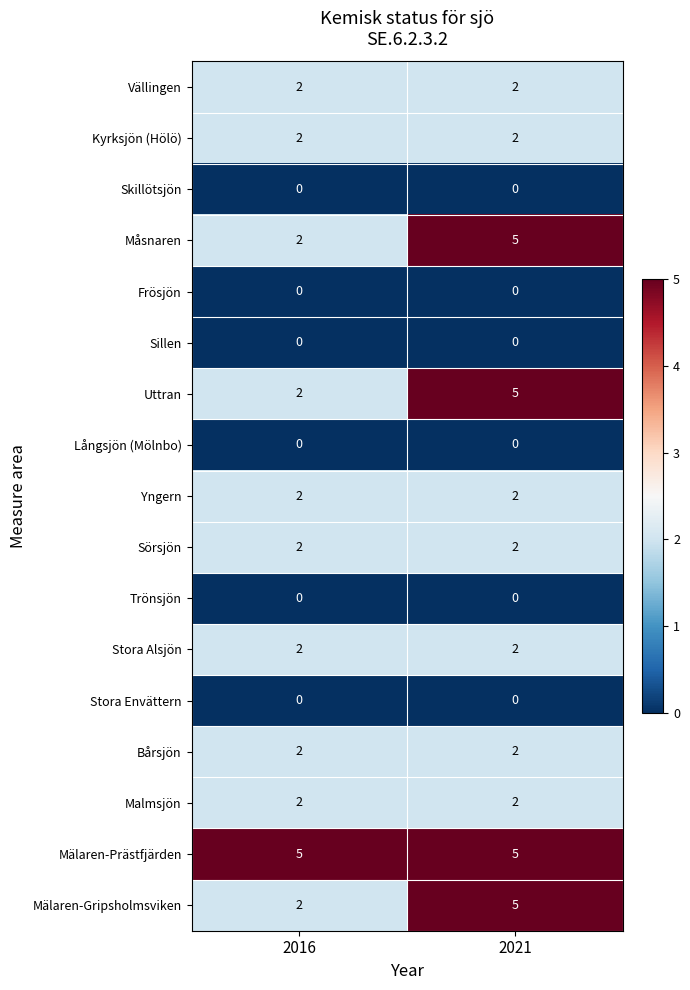

What is the greatest value displayed?

5